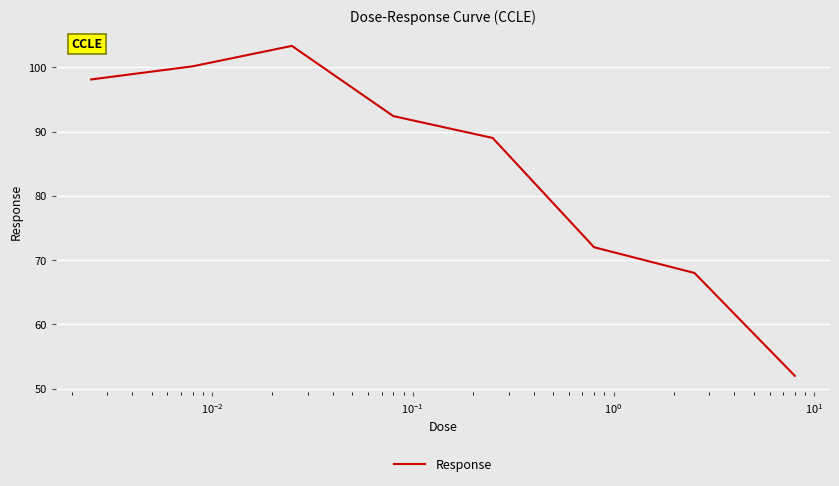

What is the maximum value shown in the chart?

103.3